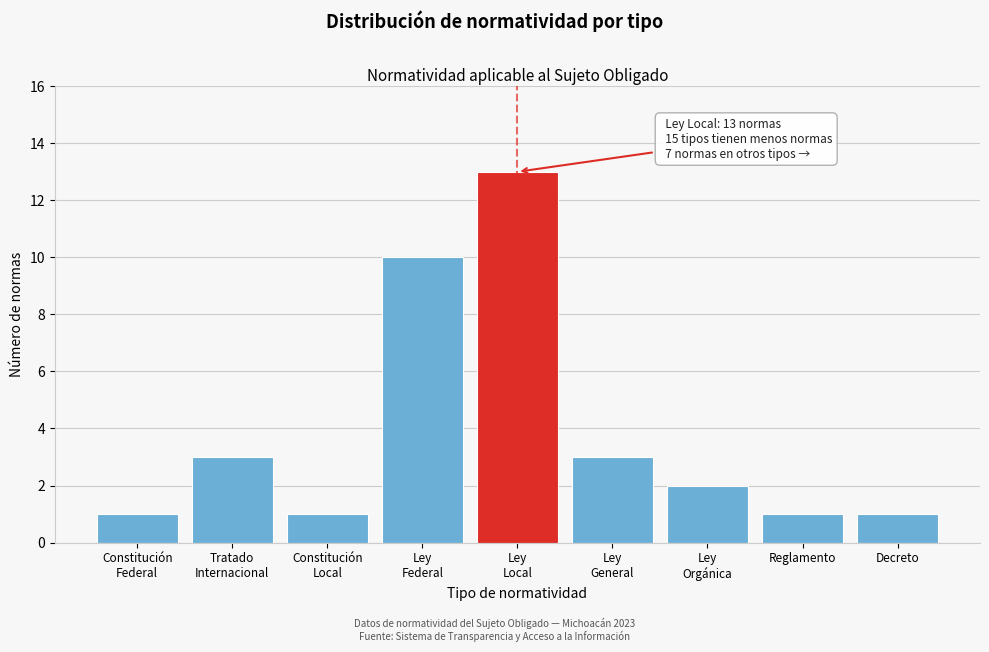

Reading left to right, extract all data points from this chart.

1	3	1	10	13	3	2	1	1